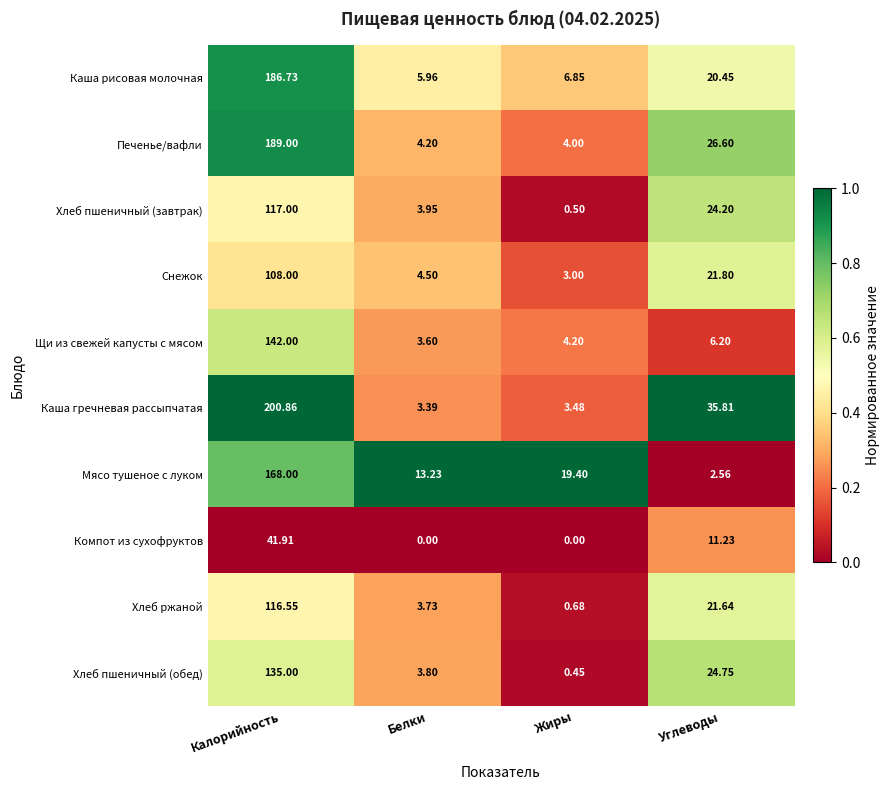

Rank the series at Жиры from lowest to highest value.

Компот из сухофруктов, Хлеб пшеничный (обед), Хлеб пшеничный (завтрак), Хлеб ржаной, Снежок, Каша гречневая рассыпчатая, Печенье/вафли, Щи из свежей капусты с мясом, Каша рисовая молочная, Мясо тушеное с луком